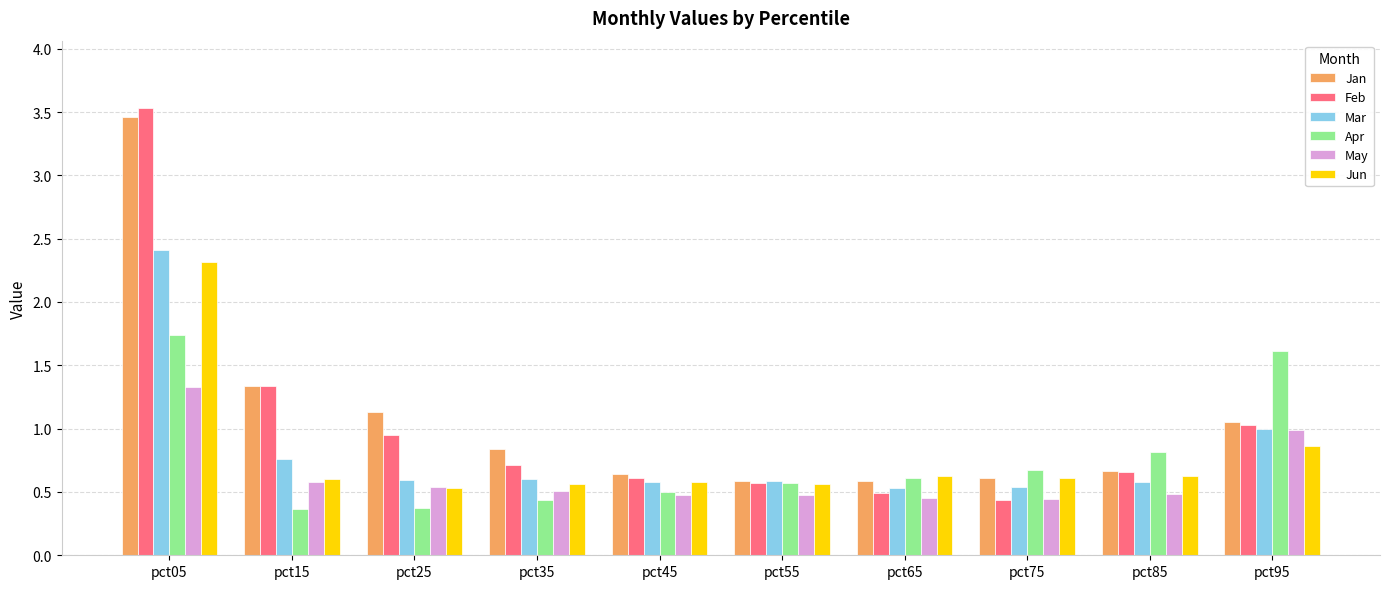

Which series has the largest range (max minus min)?

Feb